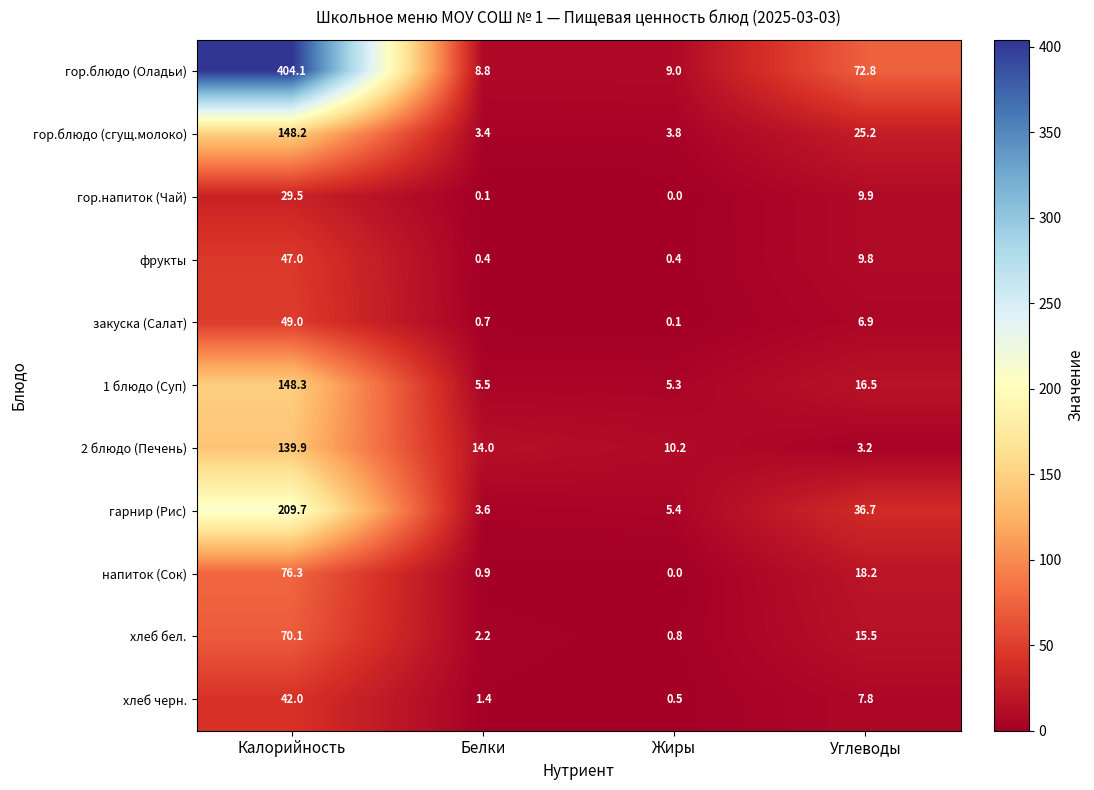

What is the spread (max minus min) of values at Жиры?

10.2